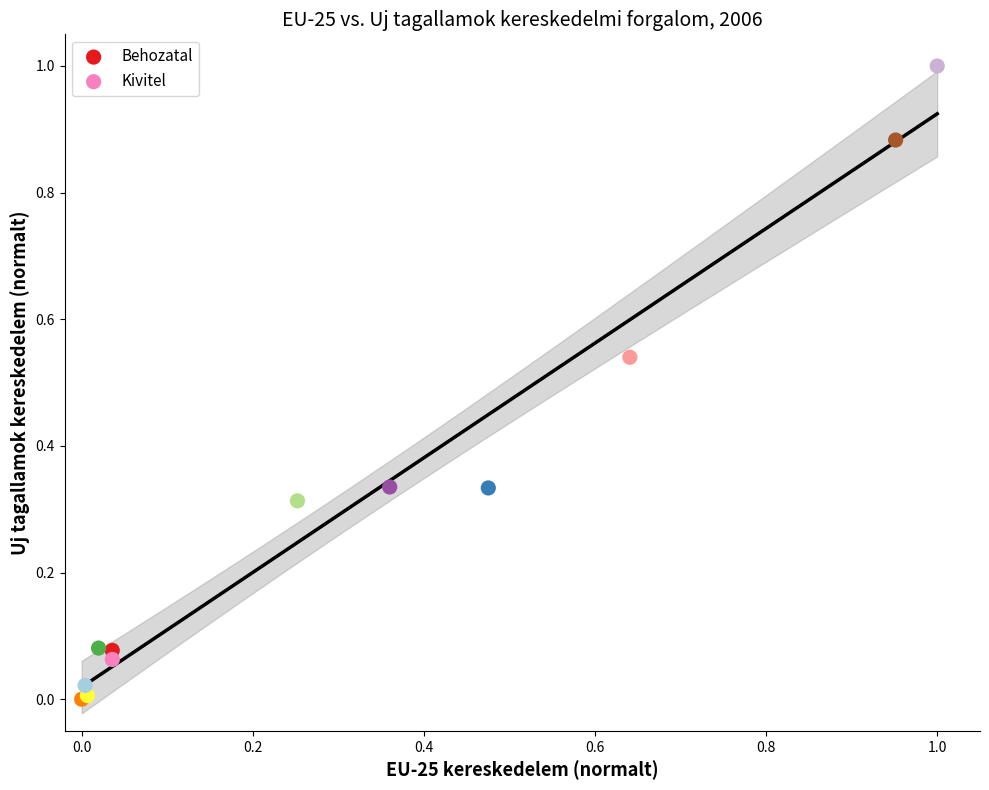

Which series reaches the maximum Y coordinate?

Kivitel